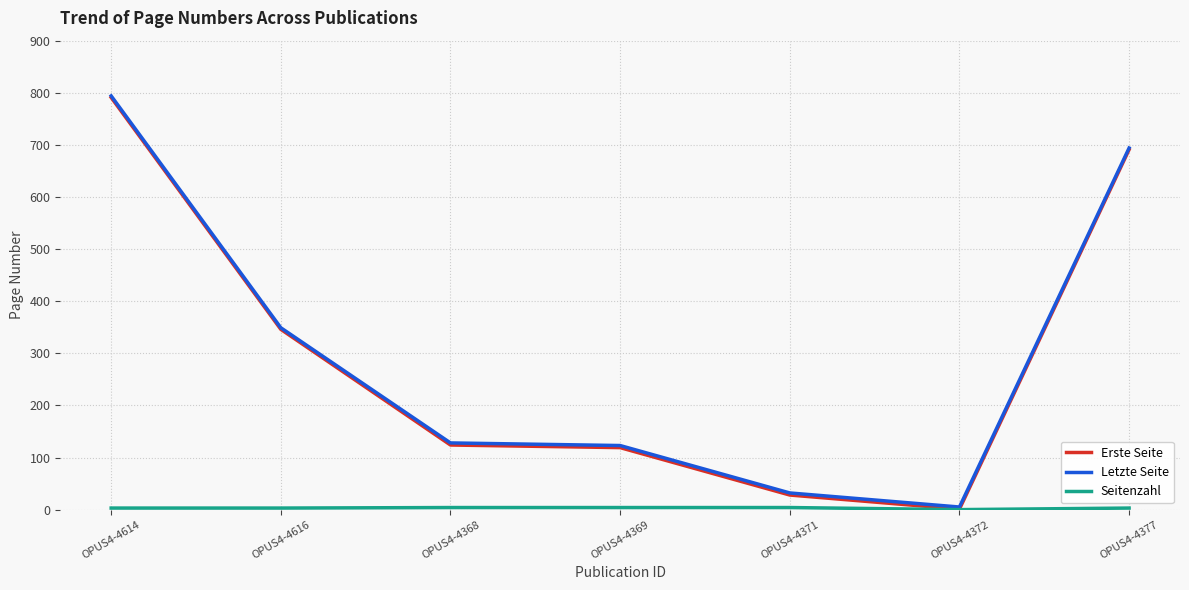

Which series changed the most between OPUS4-4368 and OPUS4-4377?

Erste Seite